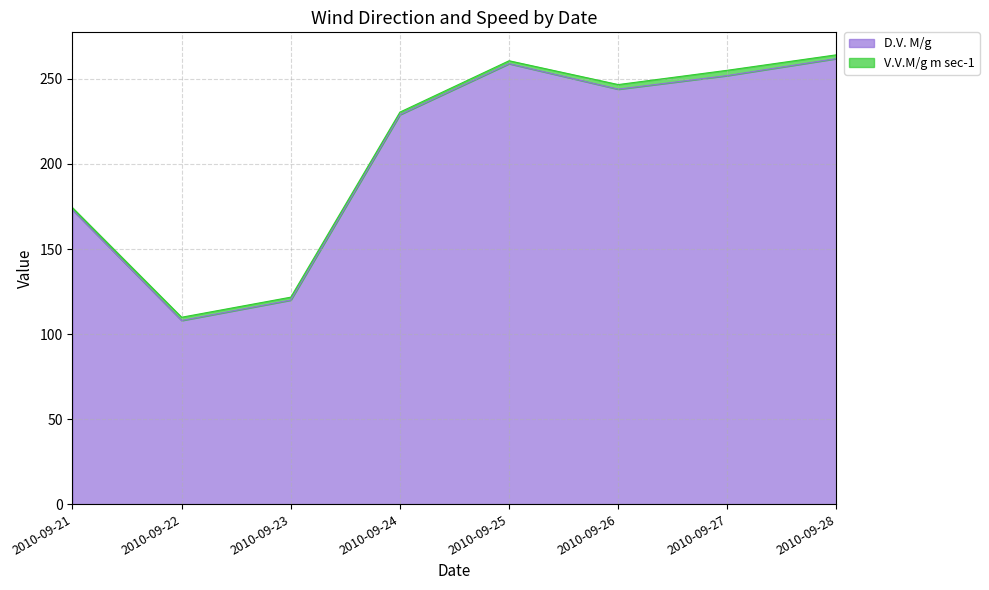

What is the value of the 3rd point from the left?

120